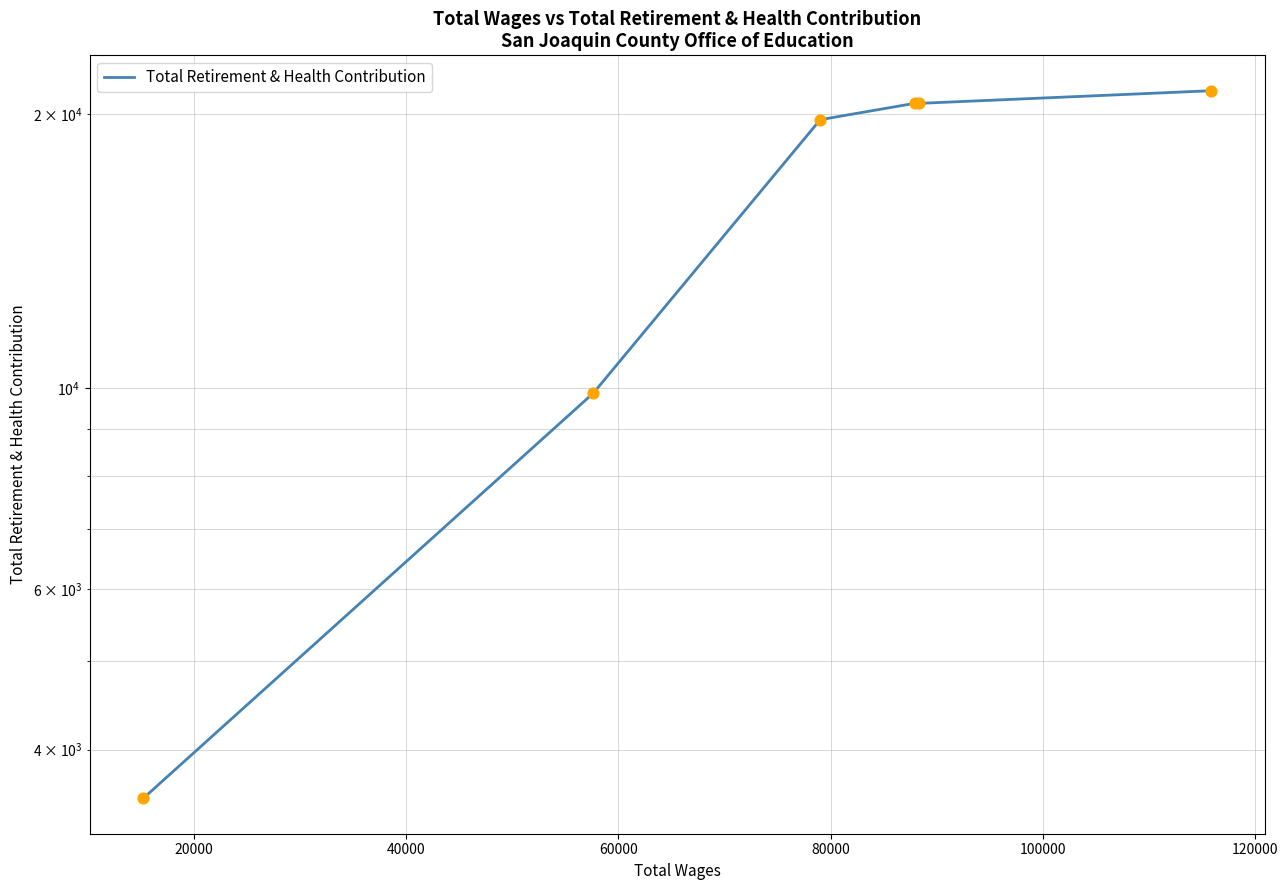

Which has a higher value, 80000 or 20000?

80000